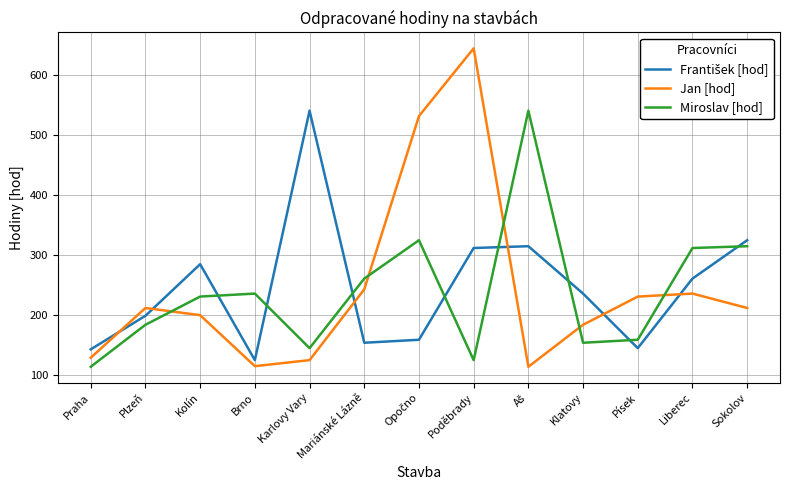

How many intersections are there between Jan [hod] and Miroslav [hod]?

5